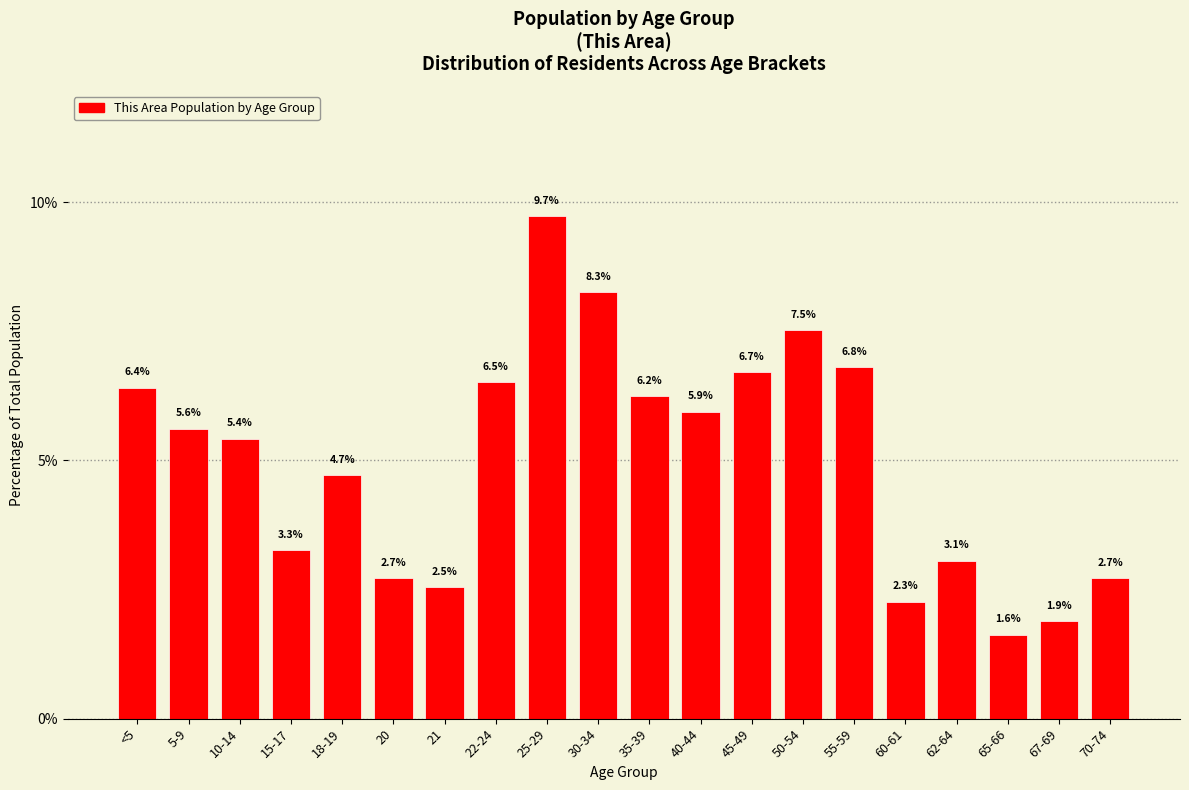

Reading left to right, extract all data points from this chart.

6.4	5.6	5.4	3.3	4.7	2.7	2.5	6.5	9.7	8.3	6.2	5.9	6.7	7.5	6.8	2.3	3.1	1.6	1.9	2.7